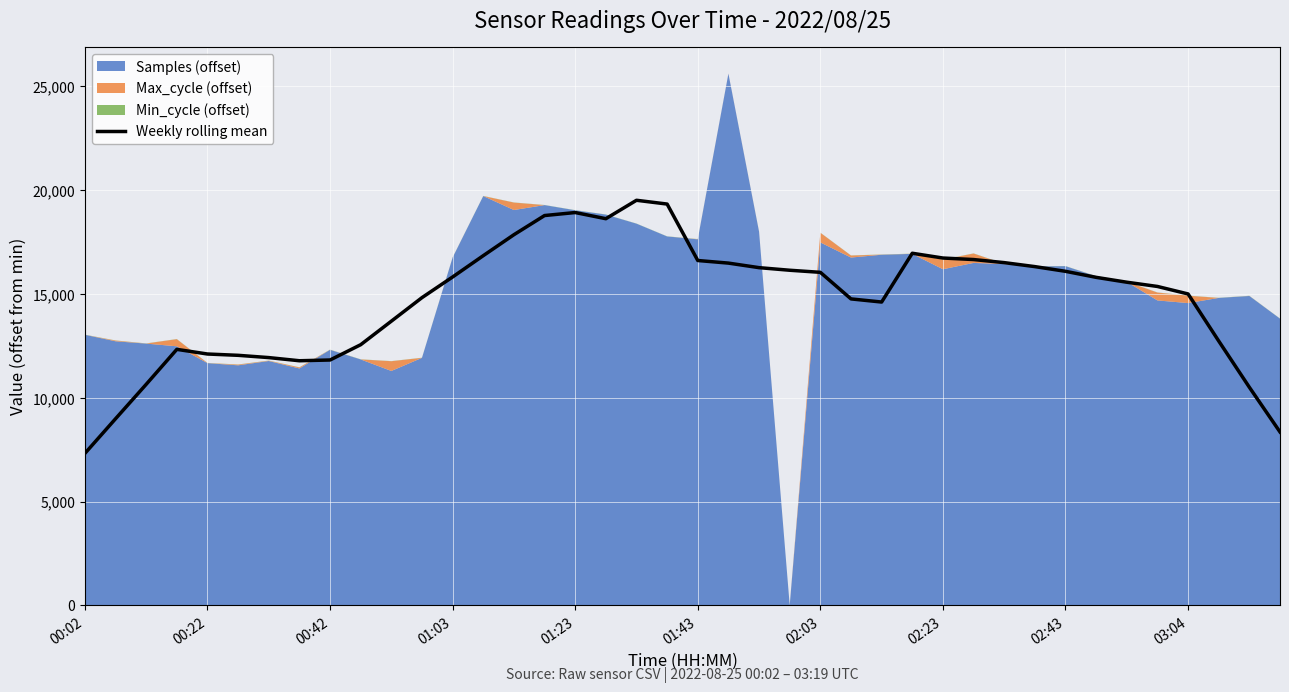

What is the lowest value of the Weekly rolling mean series?

7322.6